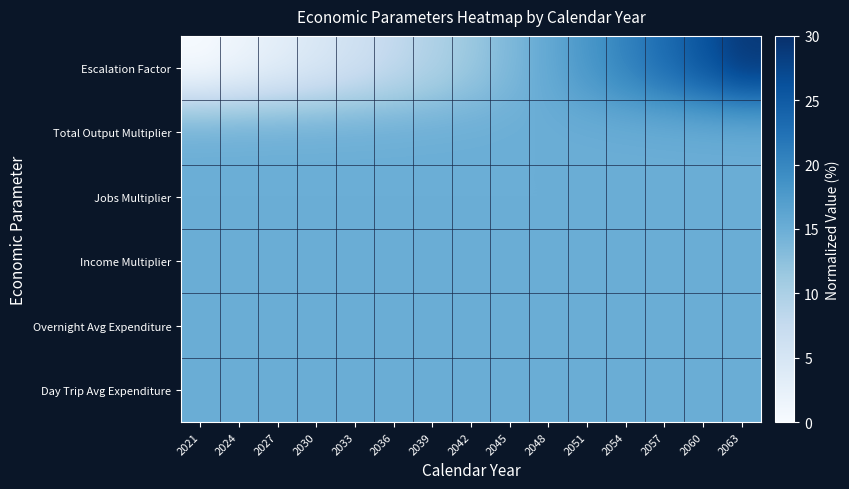

Between 2057 and 2060, which series saw the biggest shift?

Escalation Factor